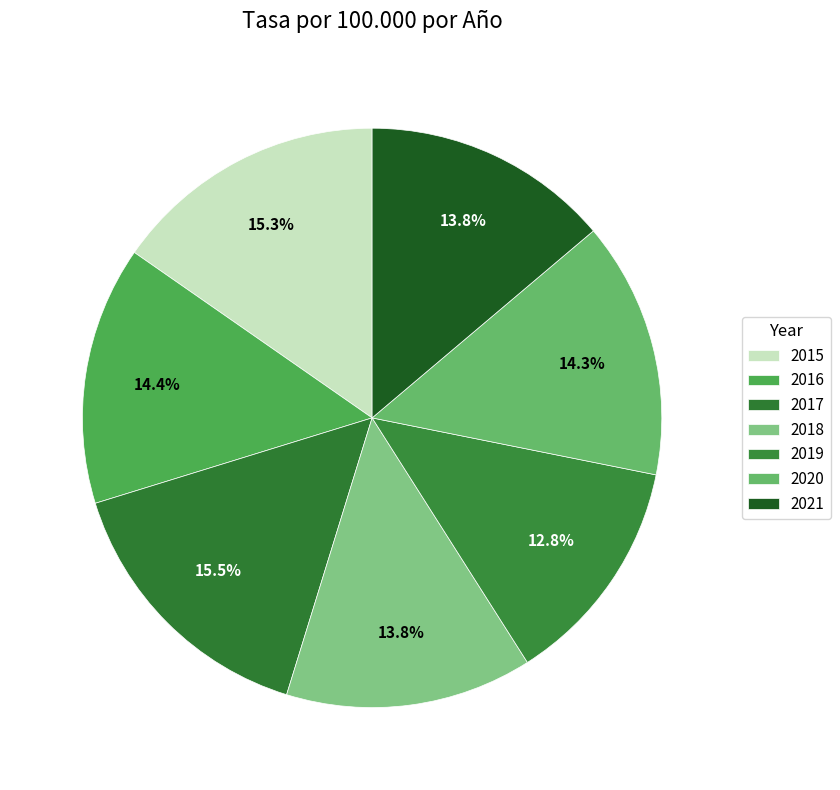

Which category has the smallest portion of the pie?

2019